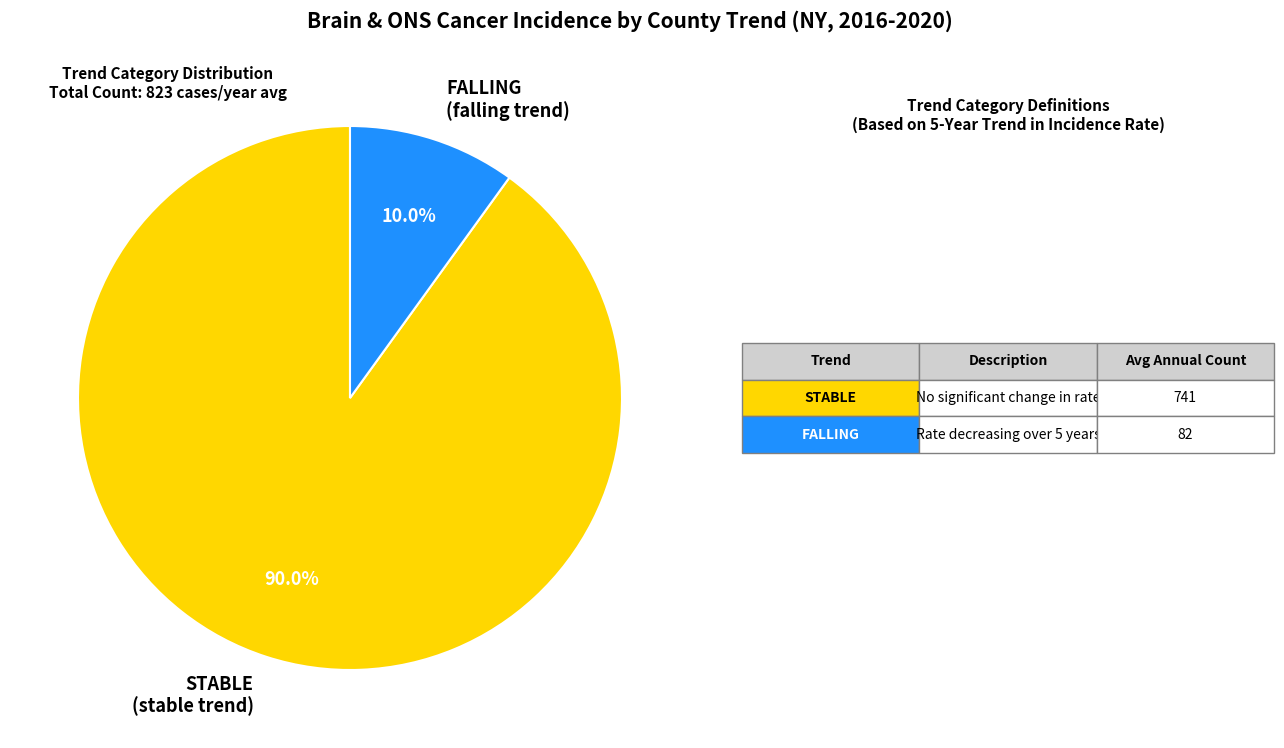

How many slices are in this pie chart?

2